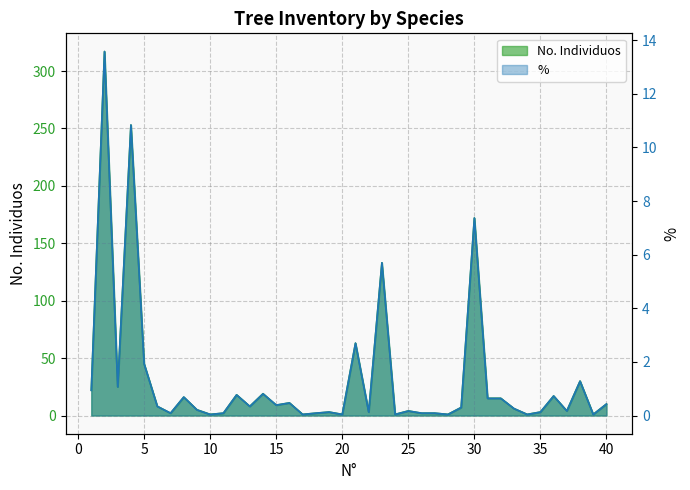

Rank the series by their maximum value, from highest to lowest.

No. Individuos, %